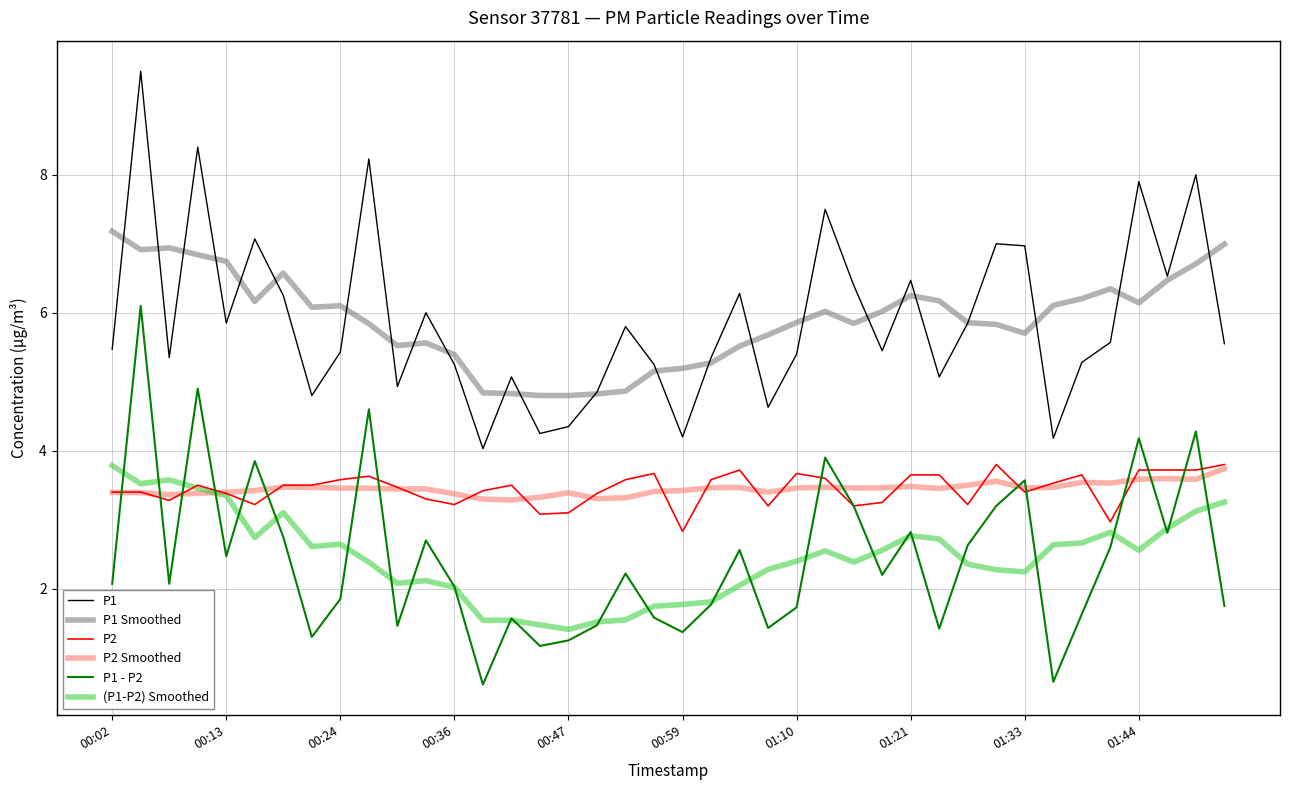

What is the maximum value shown in the chart?

9.5